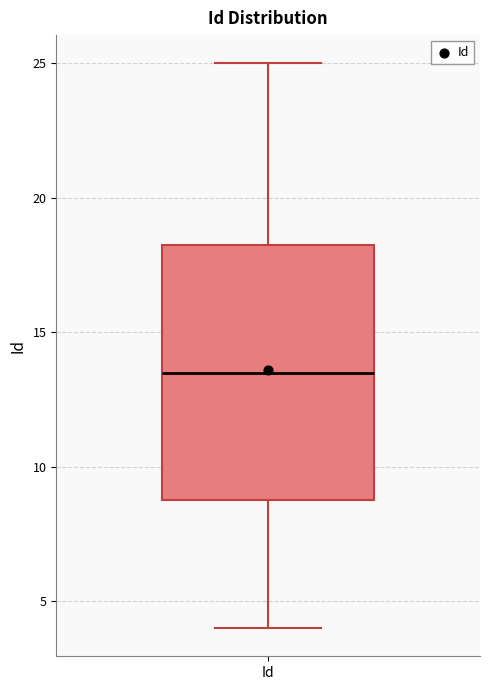

Transcribe this box plot: give where the median line is, the range the box spans, and where the two whiskers end, as read against the y-axis. The values are not printed on the chart, so give them approximately, as read against the axis.

median 13.5, box 9.0 to 18.5, whiskers 4.0 to 25.0